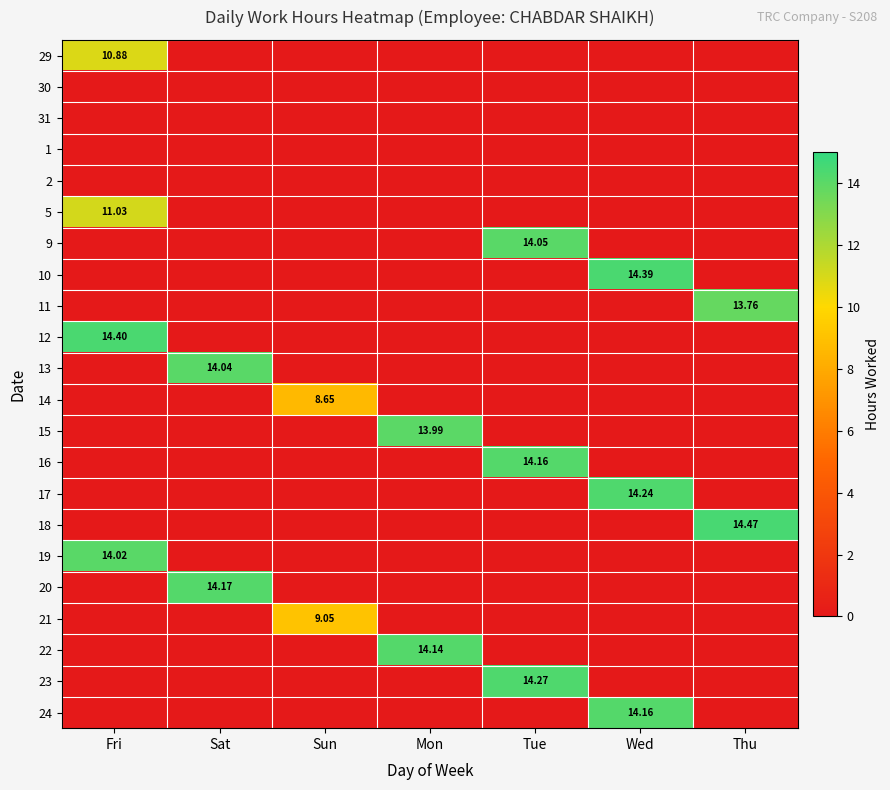

Which series has the largest total across all categories?

18